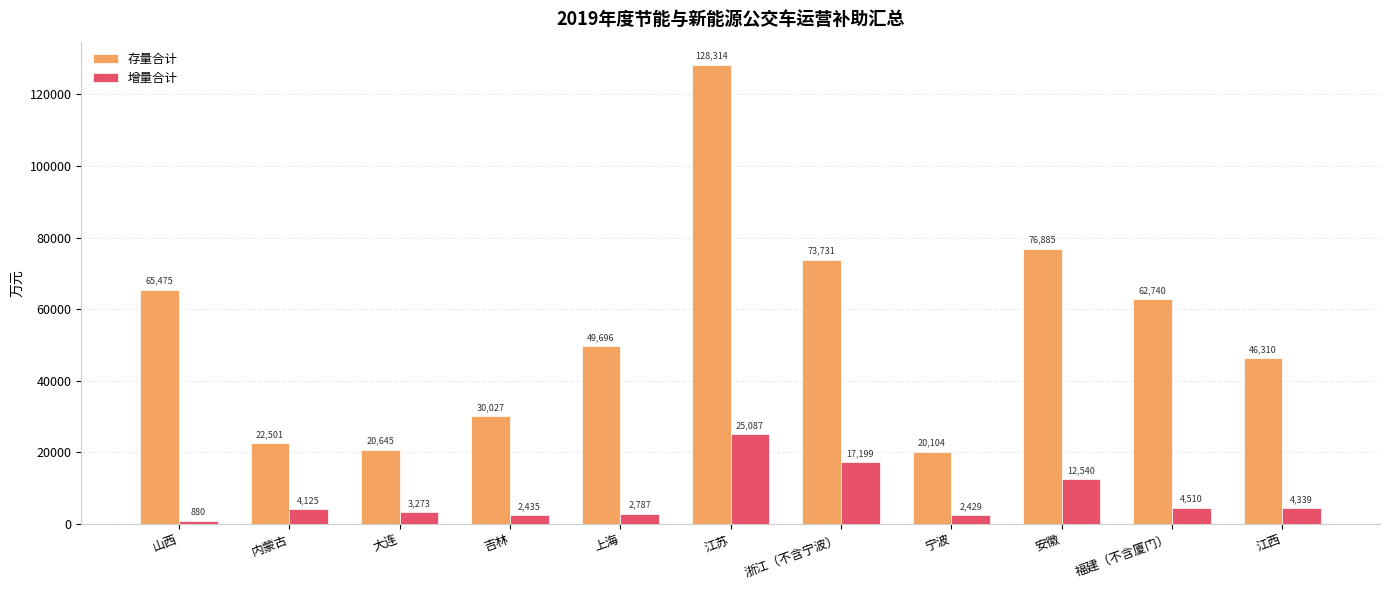

Which series has the widest spread of values?

存量合计